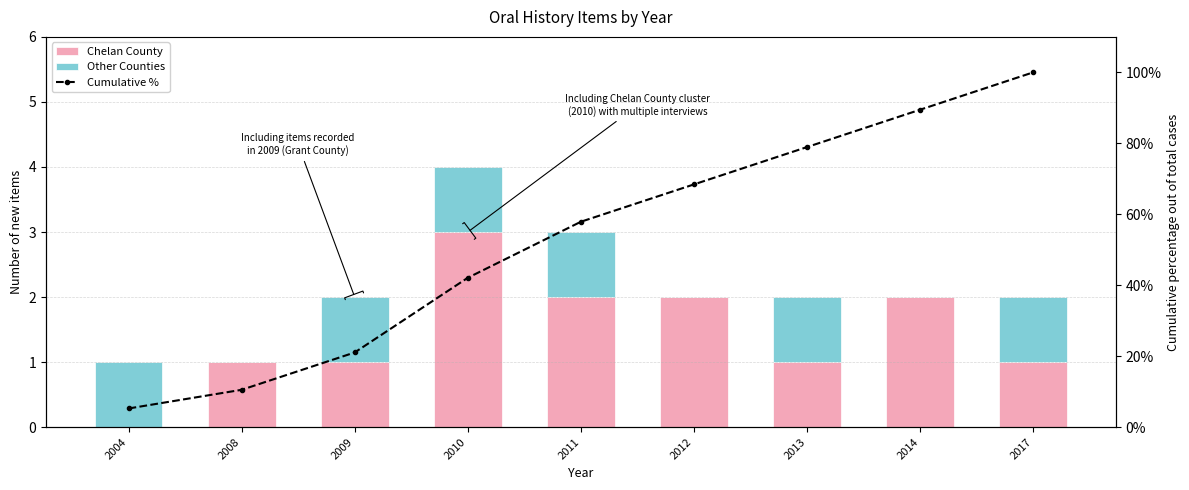

At which label does Cumulative % first exceed 57?

2011